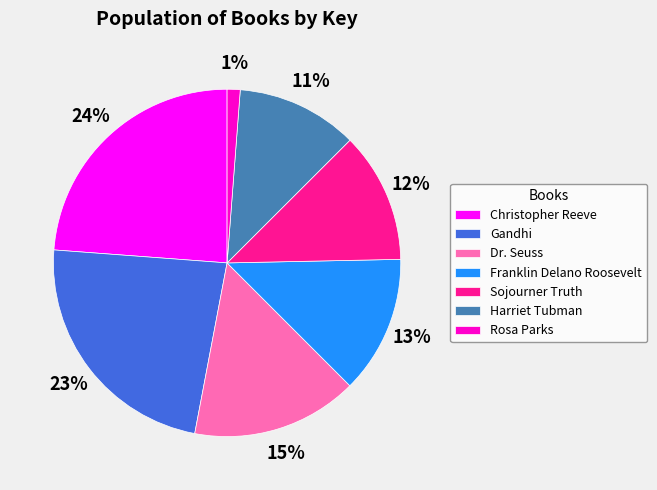

Rank the categories by value from highest to lowest.

Christopher Reeve, Gandhi, Dr. Seuss, Franklin Delano Roosevelt, Sojourner Truth, Harriet Tubman, Rosa Parks